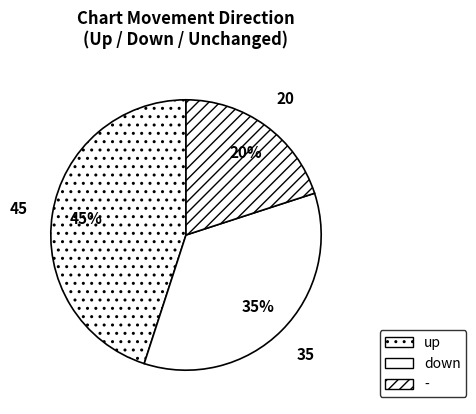

Combined, what portion of the pie is down and up?

80.0%